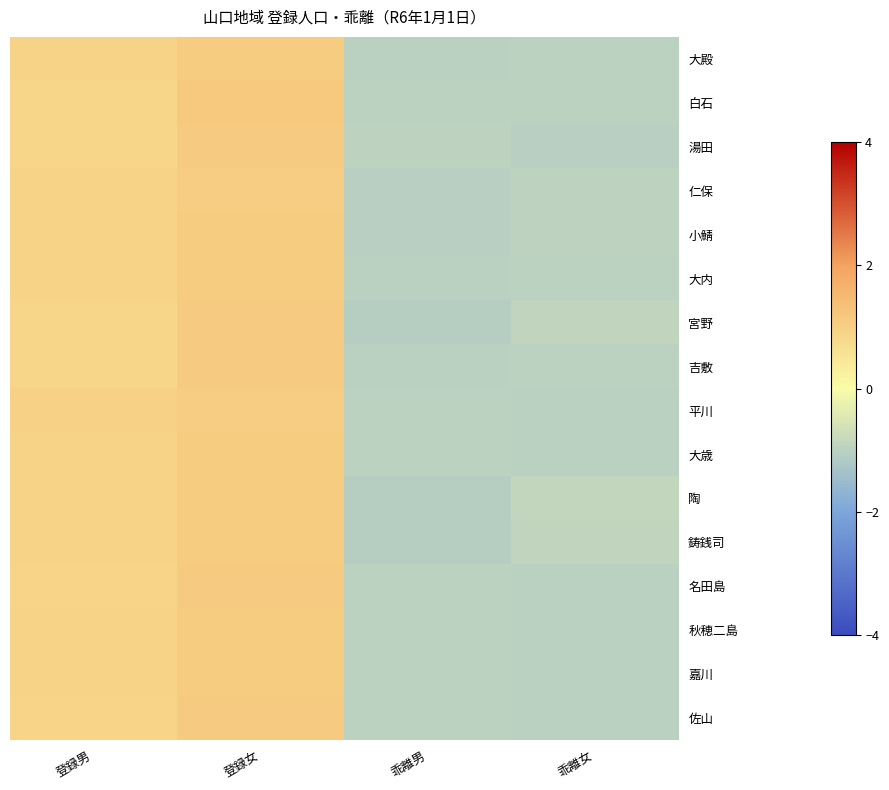

Reading left to right, what are all the values shown in this chart?

大殿: 登録男=0.9	登録女=1.1	乖離男=-1.0	乖離女=-1.0
白石: 登録男=0.9	登録女=1.1	乖離男=-1.0	乖離女=-1.0
湯田: 登録男=0.9	登録女=1.1	乖離男=-1.0	乖離女=-1.0
仁保: 登録男=0.9	登録女=1.1	乖離男=-1.0	乖離女=-1.0
小鯖: 登録男=0.9	登録女=1.1	乖離男=-1.0	乖離女=-1.0
大内: 登録男=0.9	登録女=1.1	乖離男=-1.0	乖離女=-1.0
宮野: 登録男=0.9	登録女=1.1	乖離男=-1.1	乖離女=-0.9
吉敷: 登録男=0.9	登録女=1.1	乖離男=-1.0	乖離女=-1.0
平川: 登録男=1.0	登録女=1.0	乖離男=-1.0	乖離女=-1.0
大歳: 登録男=0.9	登録女=1.1	乖離男=-1.0	乖離女=-1.0
陶: 登録男=0.9	登録女=1.1	乖離男=-1.1	乖離女=-0.9
鋳銭司: 登録男=0.9	登録女=1.1	乖離男=-1.1	乖離女=-0.9
名田島: 登録男=0.9	登録女=1.1	乖離男=-1.0	乖離女=-1.0
秋穂二島: 登録男=0.9	登録女=1.1	乖離男=-1.0	乖離女=-1.0
嘉川: 登録男=0.9	登録女=1.1	乖離男=-1.0	乖離女=-1.0
佐山: 登録男=0.9	登録女=1.1	乖離男=-1.0	乖離女=-1.0